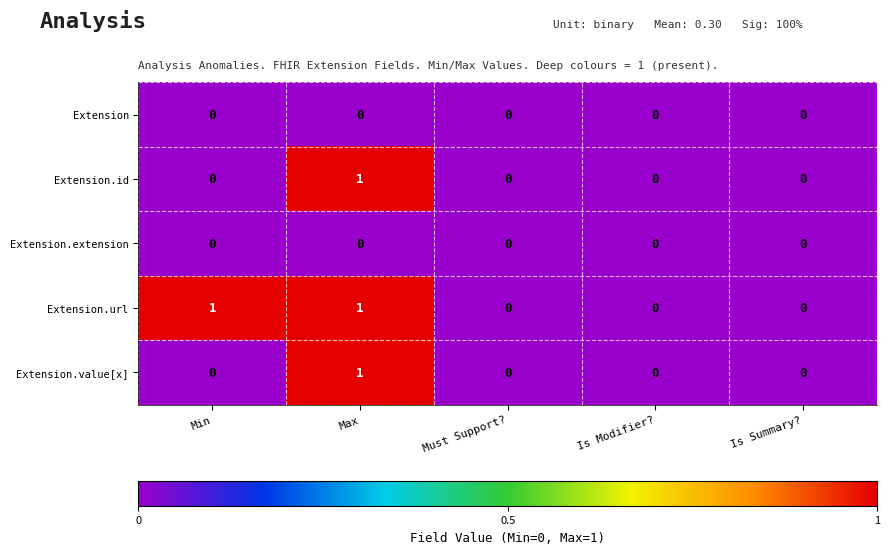

Which series changed the most between Min and Is Summary??

Extension.url